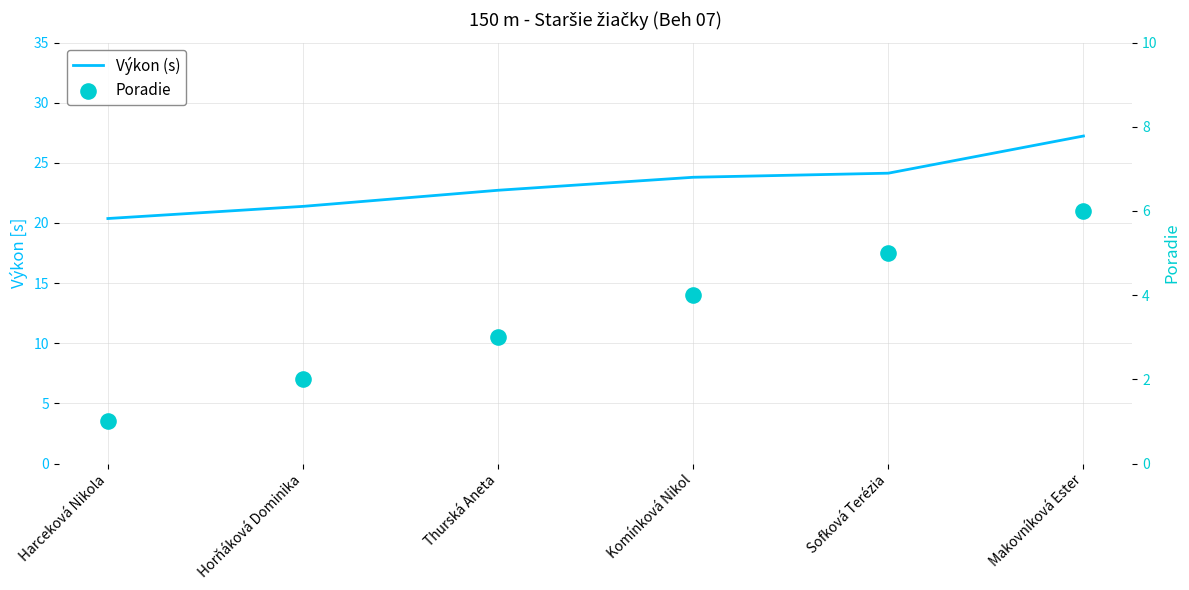

Which series has the largest Y range (max minus min)?

Výkon (s)